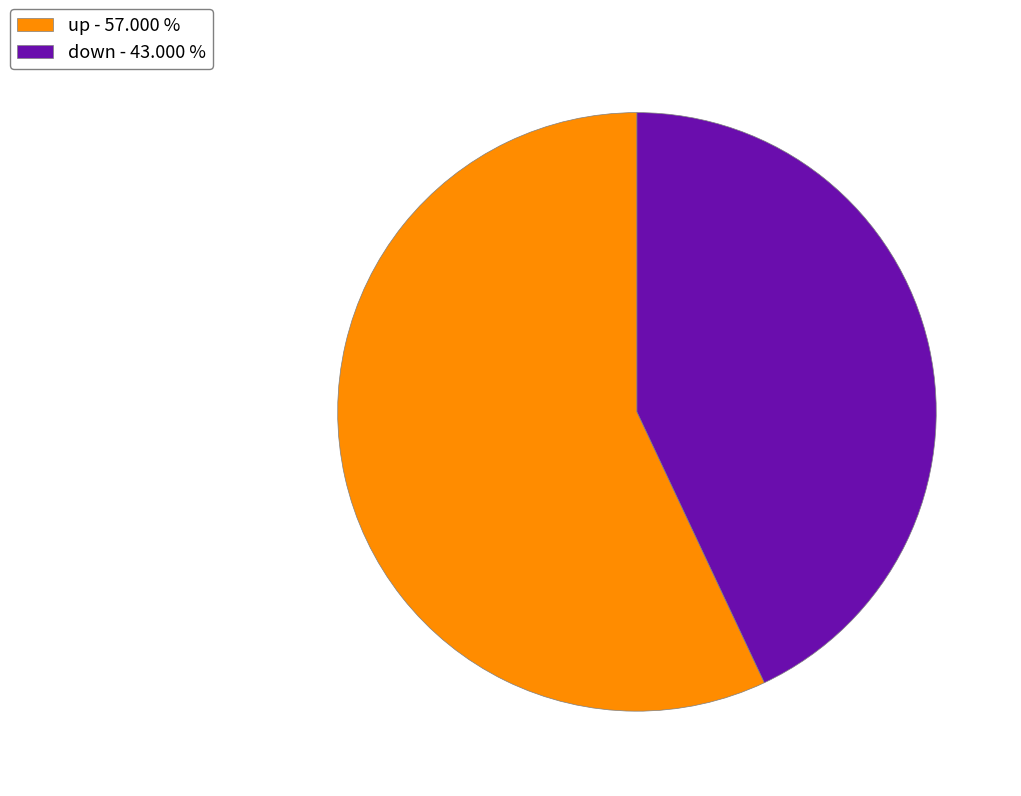

Approximately how many times larger is the value at down - 43.000 % compared to up - 57.000 %?

0.8